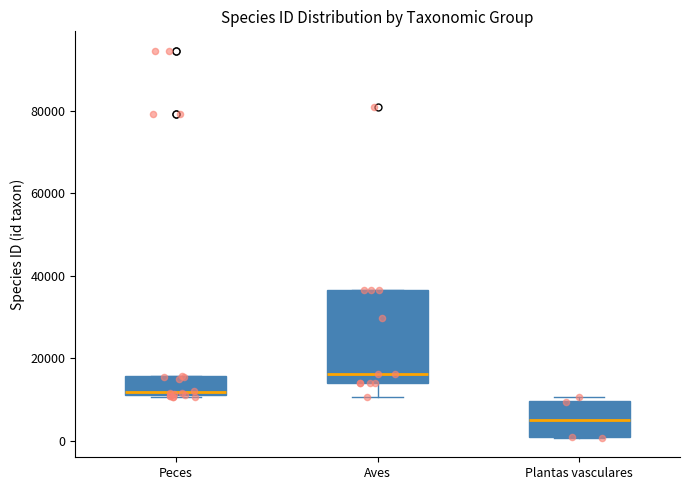

Reading left to right, read every box against the y-axis: the position of its median line, the range the box covers, and the ends of its whiskers. The values are not printed on the chart, so give them approximately, as read against the axis.

Peces: median 12000 (just above the box's lower edge), box 12000 to 16000, whiskers 10000 to 16000
Aves: median 16000, box 14000 to 36000, whiskers 10000 to 36000
Plantas vasculares: median 6000, box 0 to 10000, whiskers 0 to 10000 (just above the box's upper edge)